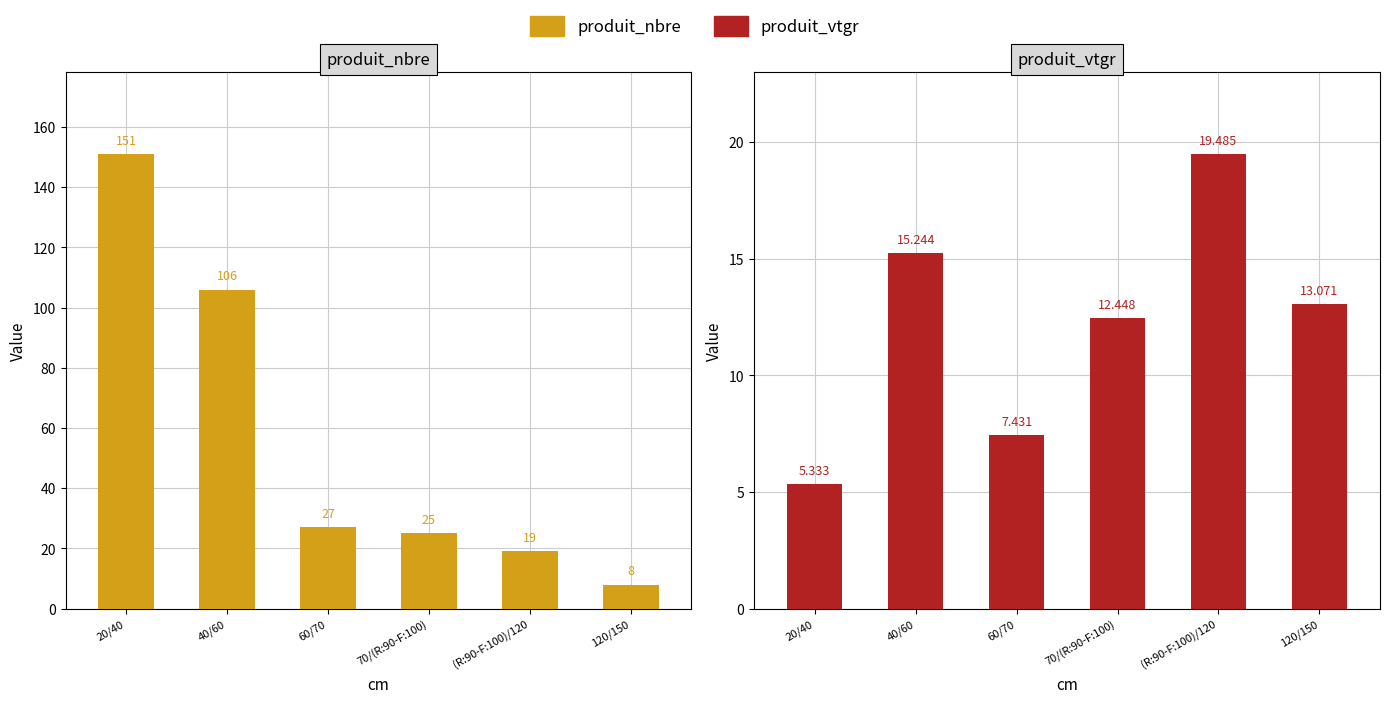

What is the label of the 1st bar from the right?

120/150